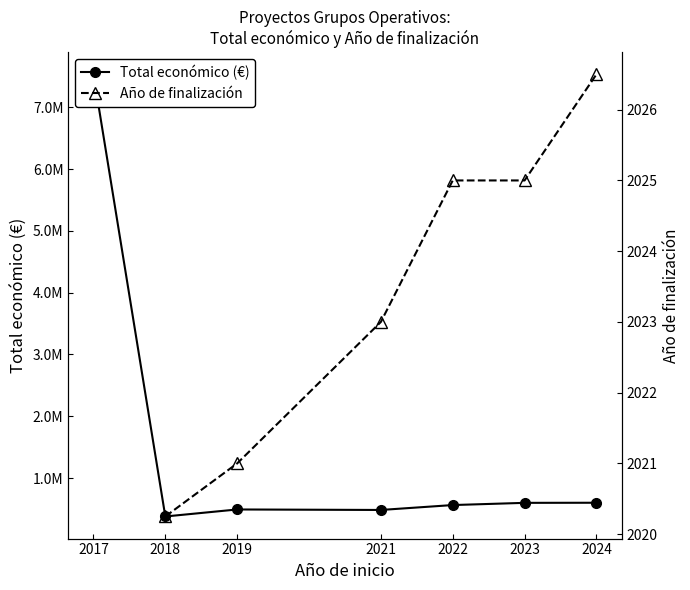

How many values in the Total económico (€) series exceed 563721?

3